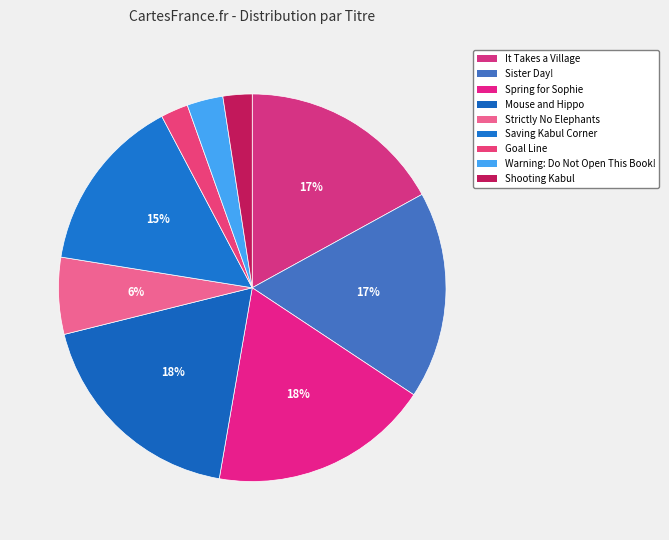

How many segments does this pie chart have?

9